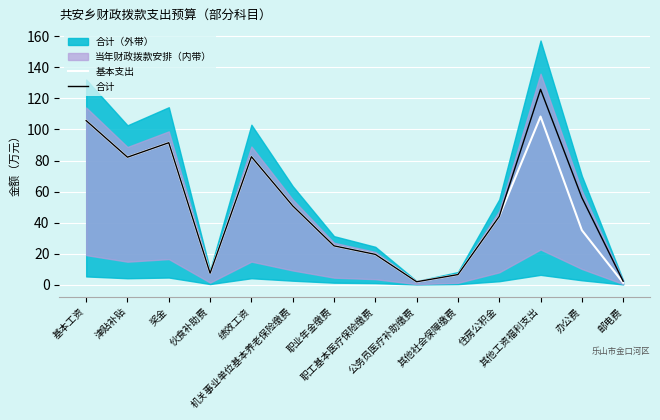

Where is the first local minimum for 基本支出?

津贴补贴